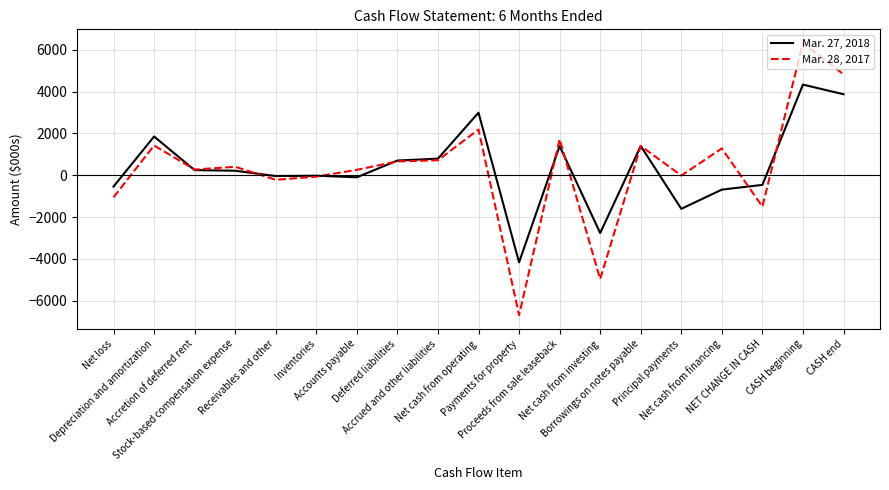

What is the smallest value displayed?

-6697